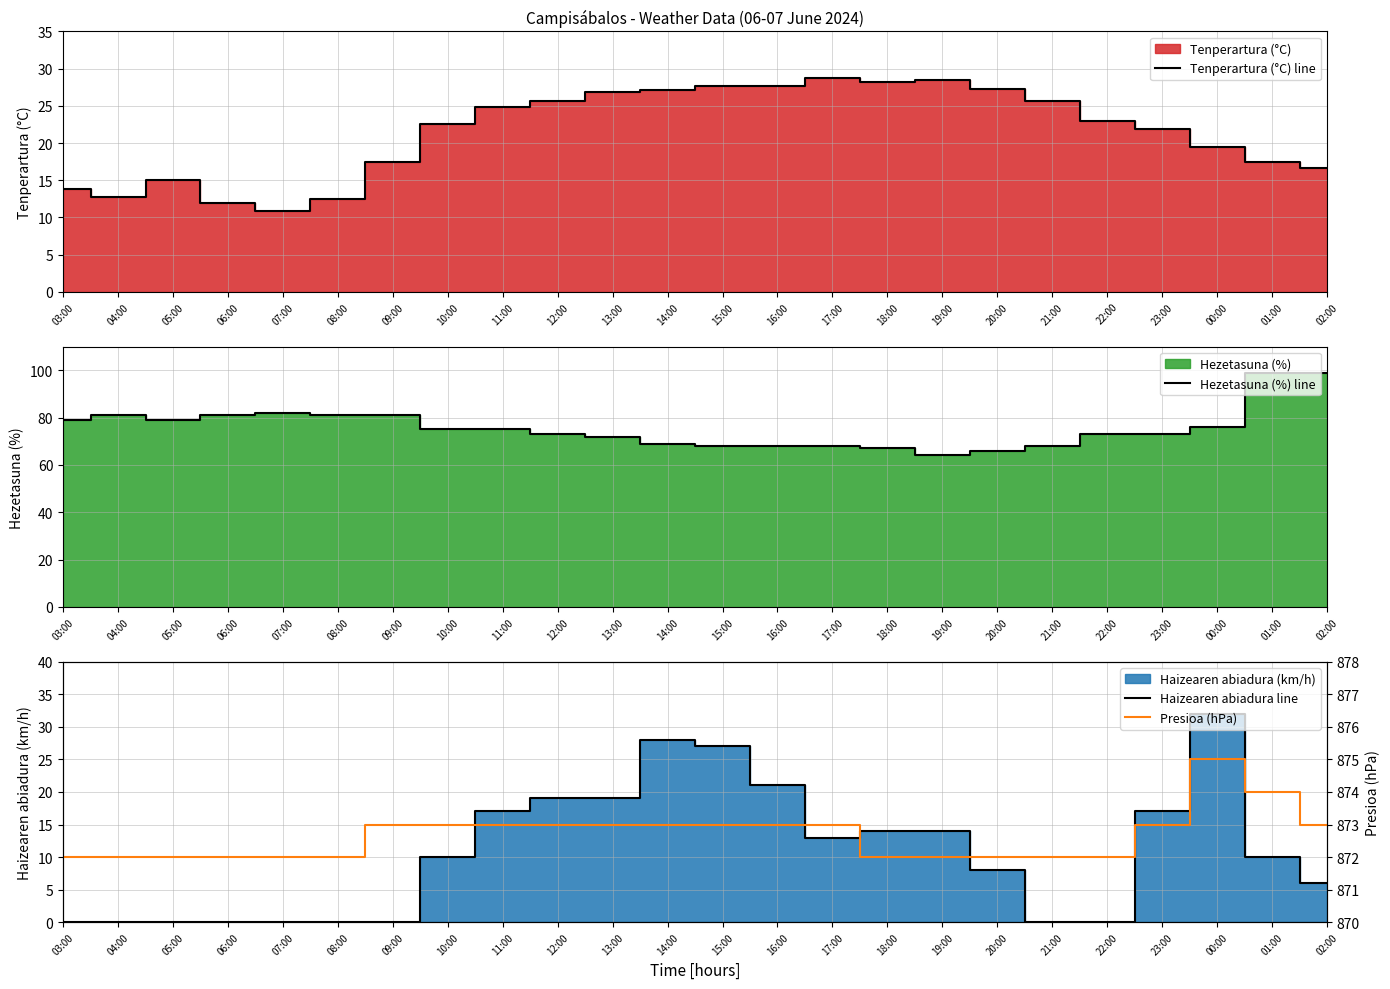

True or false: Presioa (hPa) has more than 2 interior local peaks.

False